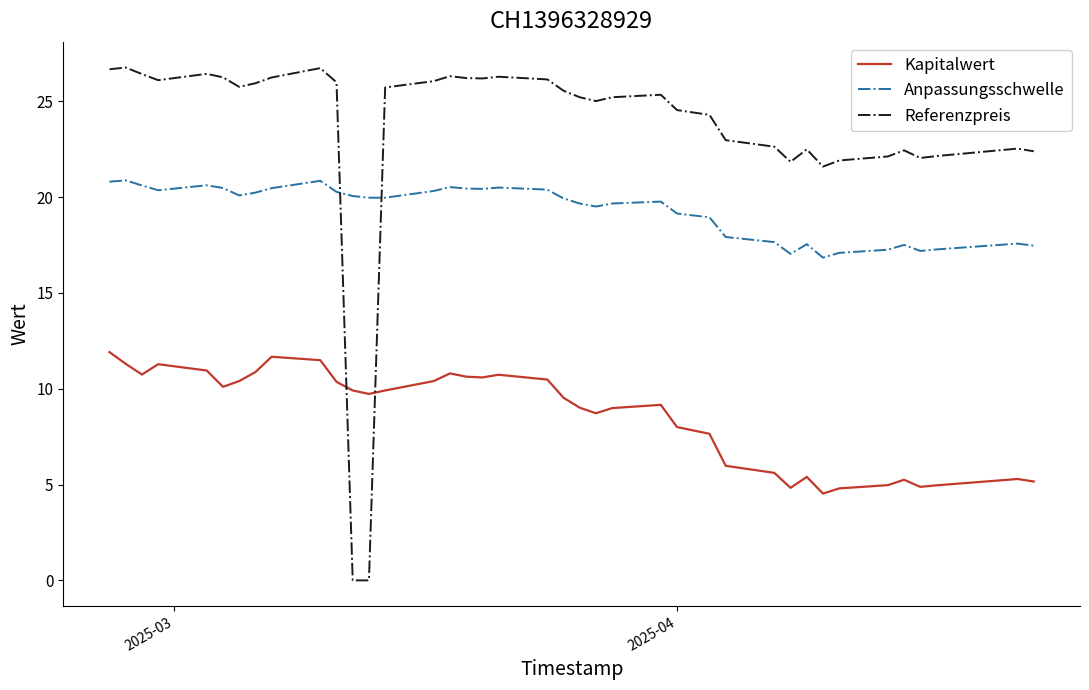

Does the chart have visible grid lines?

No